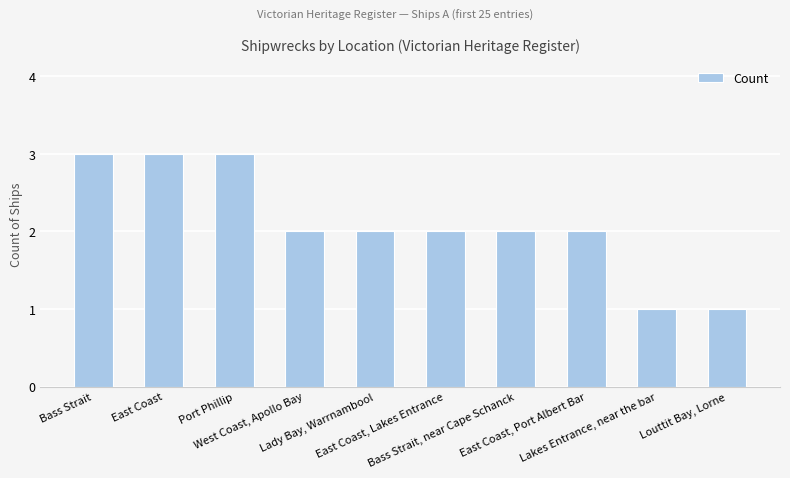

How many series are shown in this chart?

1